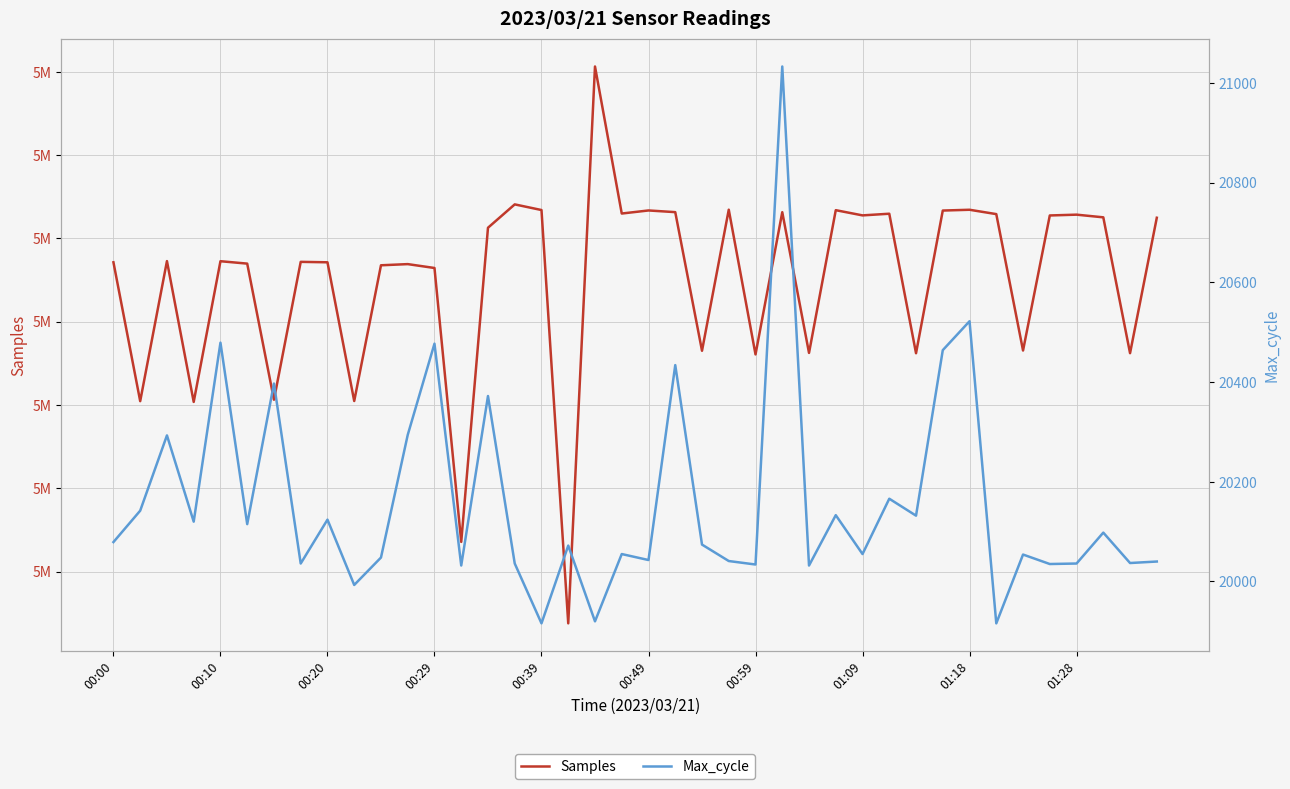

Which series has the largest total across all categories?

Samples